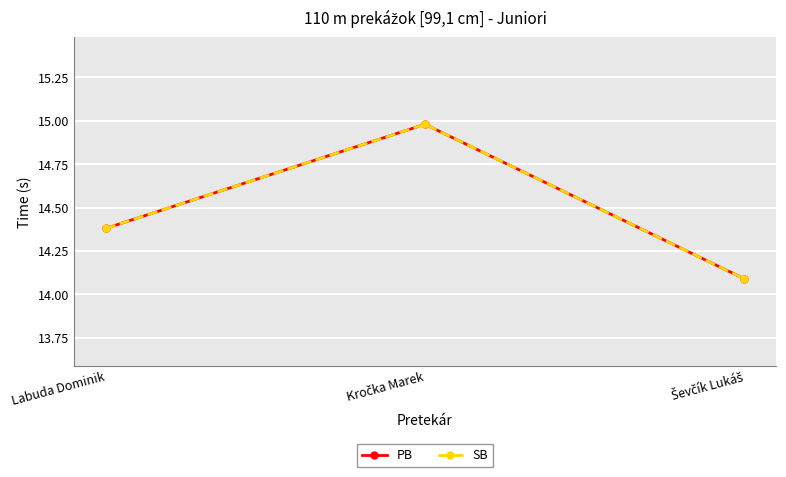

True or false: SB has a value of 22.5 at Ševčík Lukáš.

False